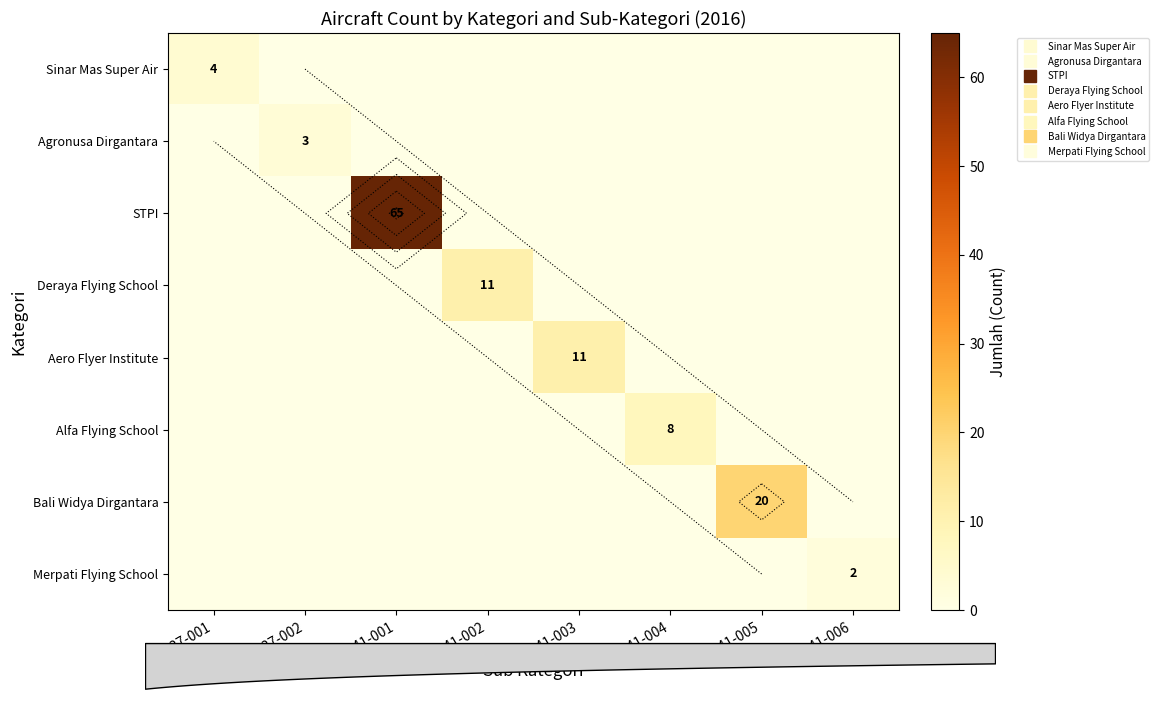

Which series has the widest spread of values?

STPI